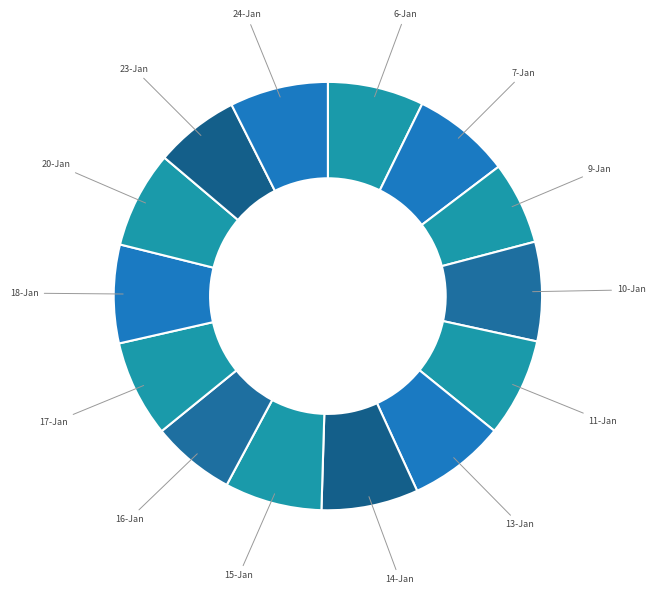

How many segments does this pie chart have?

14